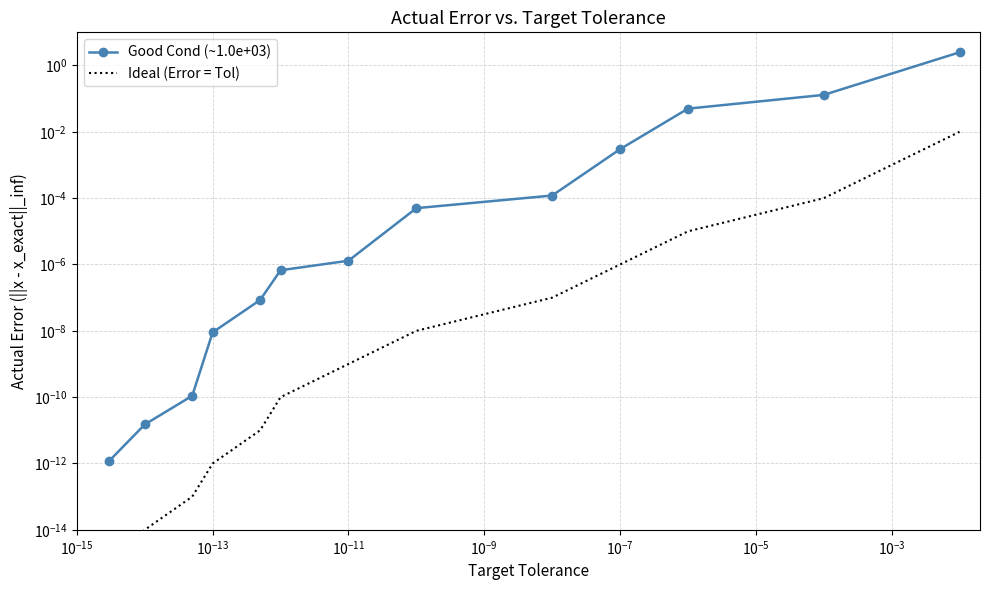

True or false: Good Cond (~1.0e+03) has a value of 0.0 at $\mathdefault{10^{-7}}$.

False